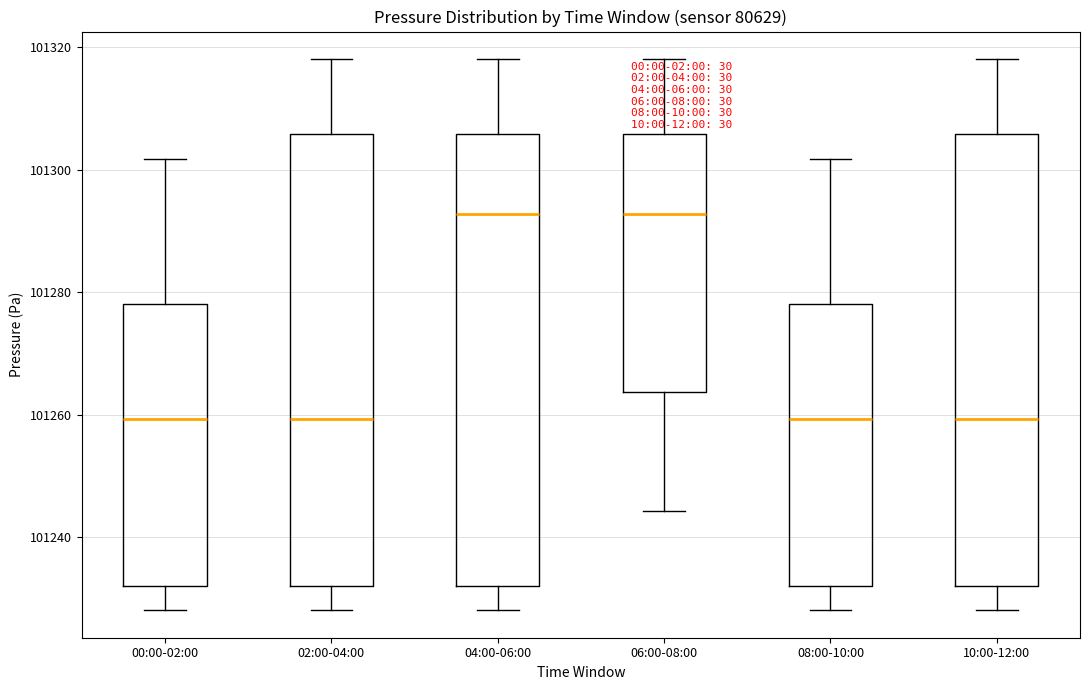

Reading left to right, read every box against the y-axis: the position of its median line, the range the box covers, and the ends of its whiskers. The values are not printed on the chart, so give them approximately, as read against the axis.

00:00-02:00: median 101260, box 101232 to 101278, whiskers 101228 to 101302
02:00-04:00: median 101260, box 101232 to 101306, whiskers 101228 to 101318
04:00-06:00: median 101292, box 101232 to 101306, whiskers 101228 to 101318
06:00-08:00: median 101292, box 101264 to 101306, whiskers 101244 to 101318
08:00-10:00: median 101260, box 101232 to 101278, whiskers 101228 to 101302
10:00-12:00: median 101260, box 101232 to 101306, whiskers 101228 to 101318